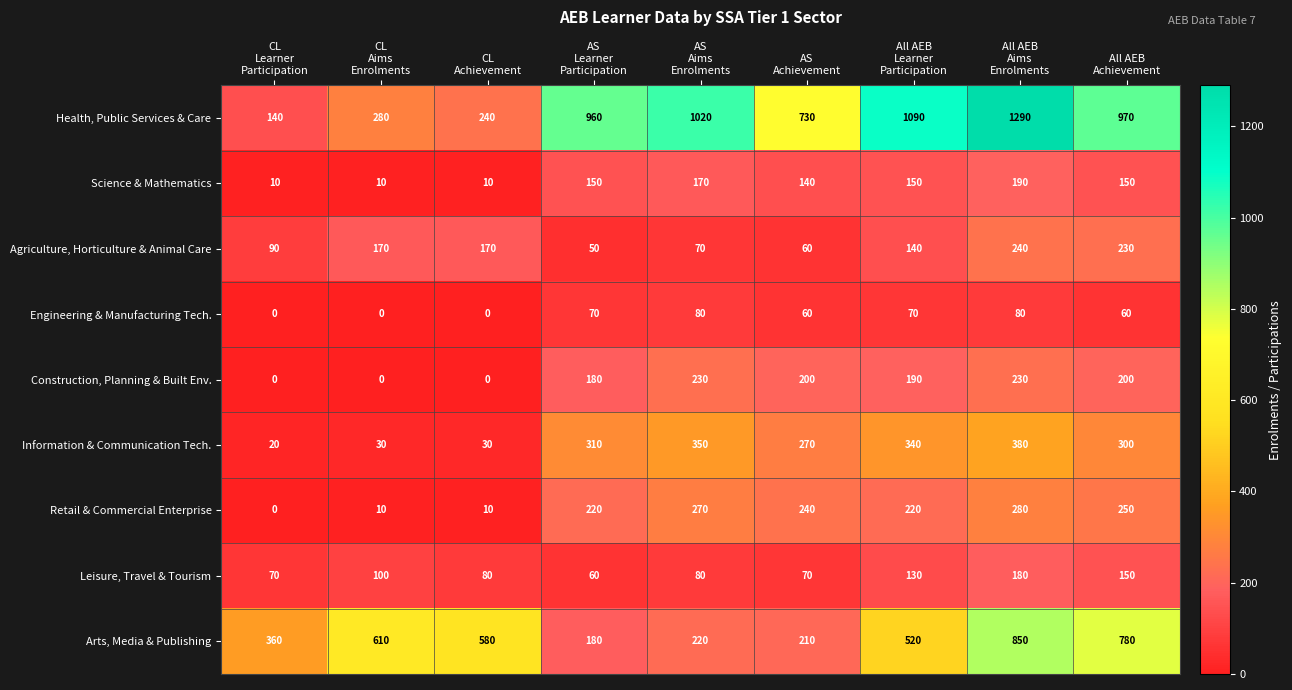

Between AS
Achievement and All AEB
Aims
Enrolments, which series saw the biggest shift?

Arts, Media & Publishing